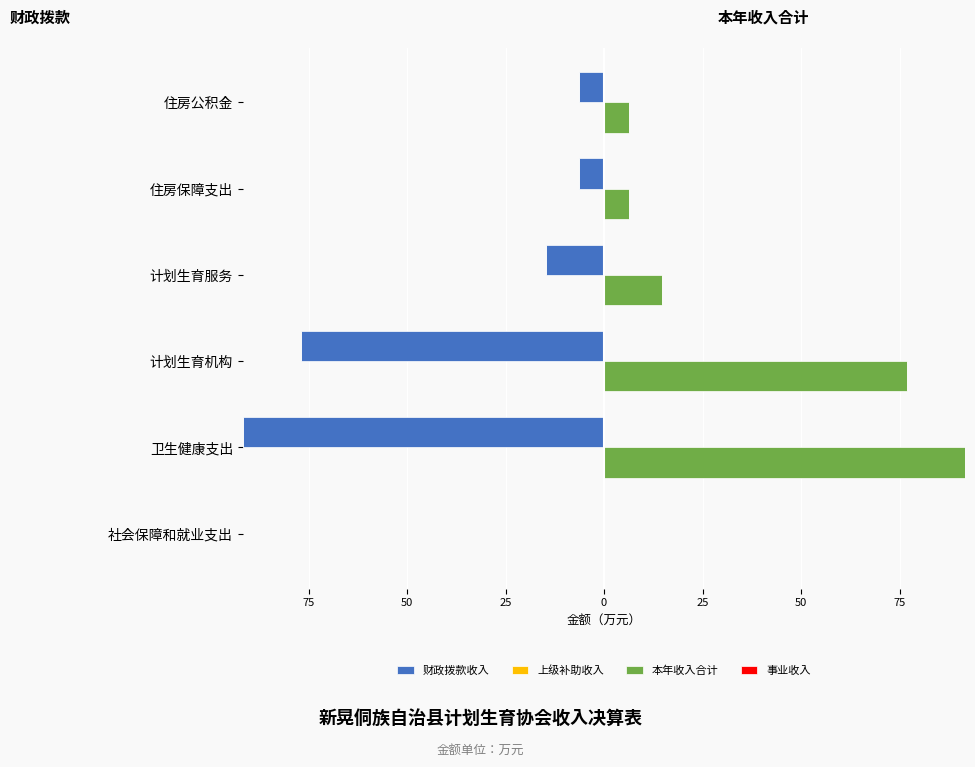

What is the value of the 事业收入 bar at the 4th from the left?

0.3